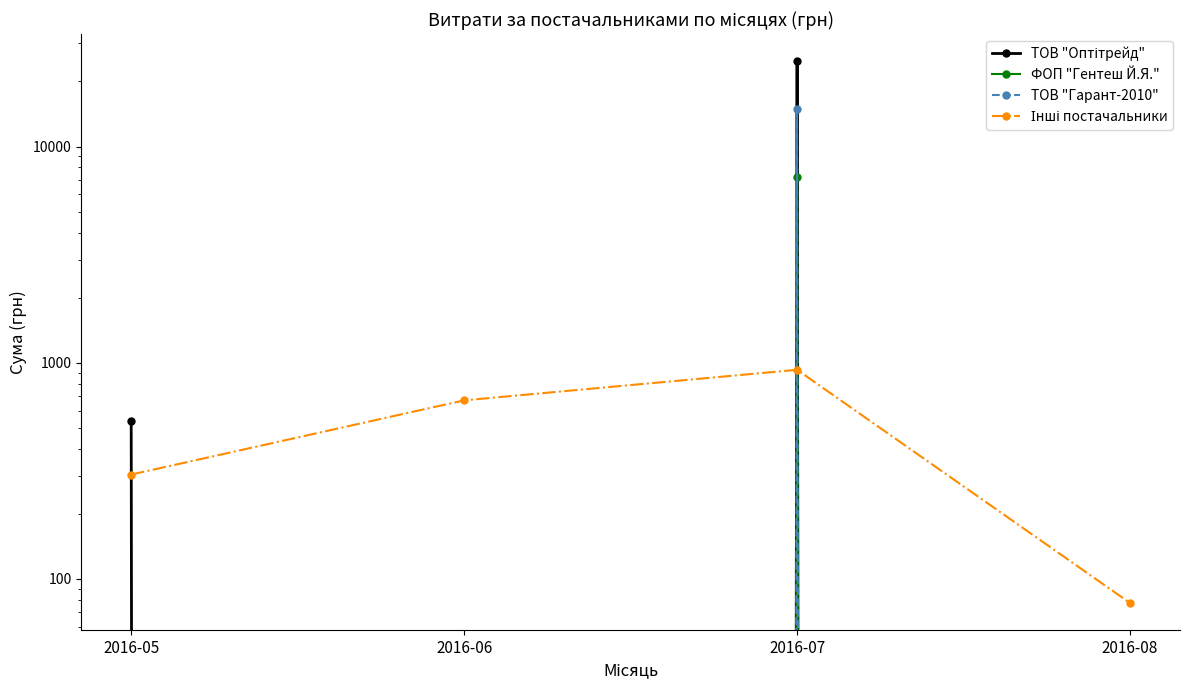

What are all the series names shown in the legend?

ТОВ "Оптітрейд", ФОП "Гентеш Й.Я.", ТОВ "Гарант-2010", Інші постачальники